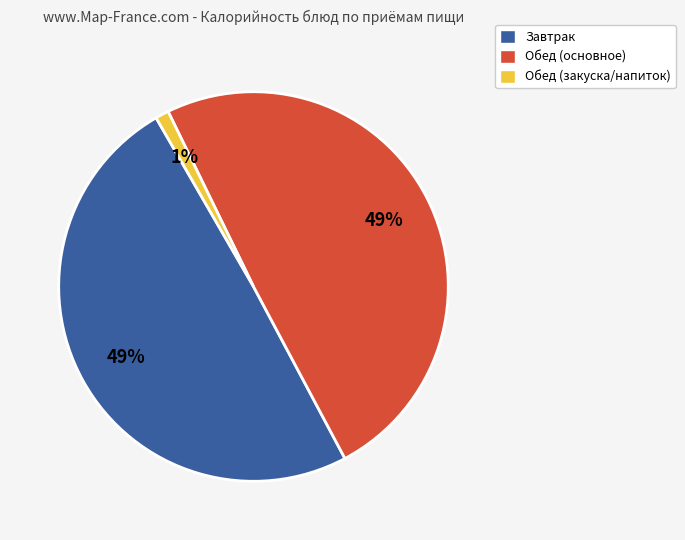

Is there any slice that represents more than half of the pie?

No